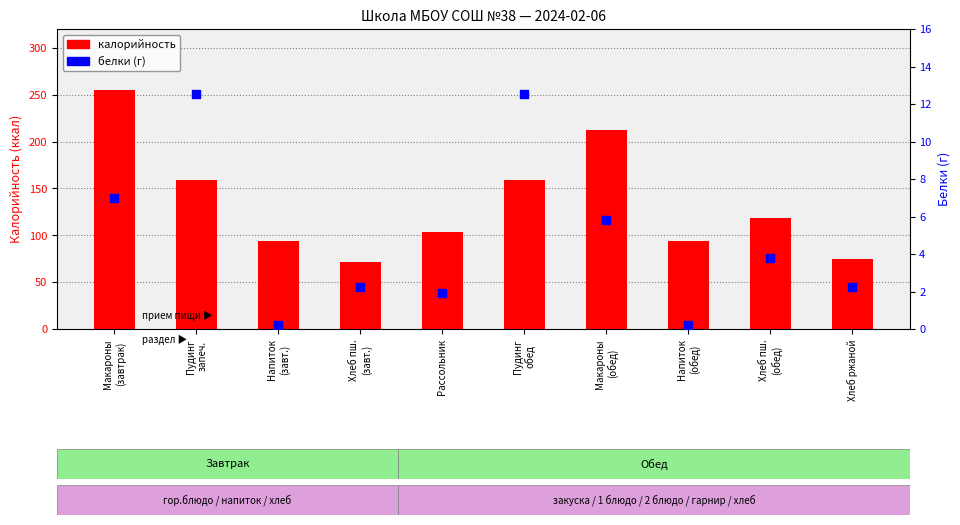

At how many categories does at least one series exceed 152?

4